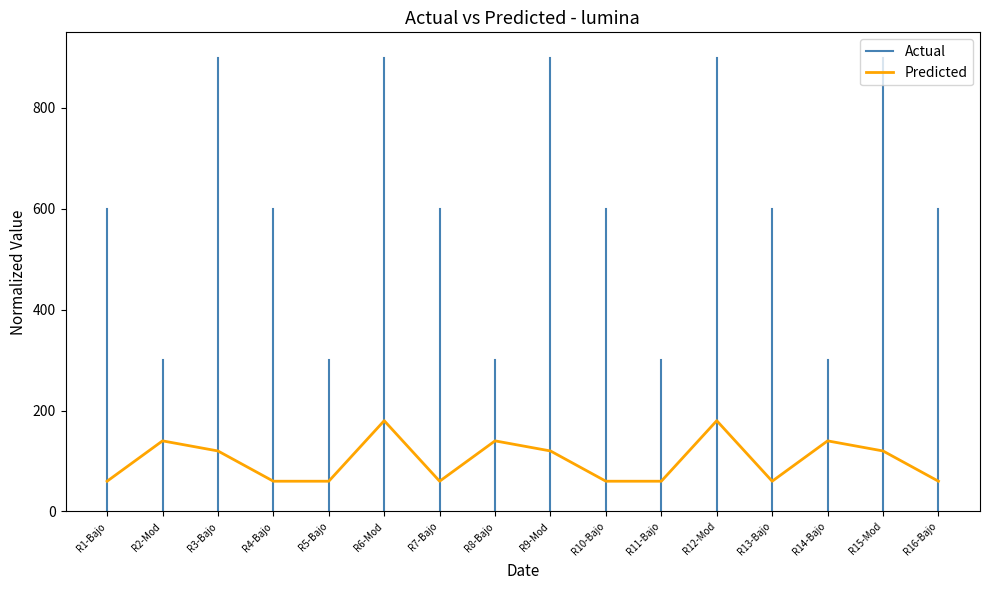

What is the difference between the maximum and minimum values?

120